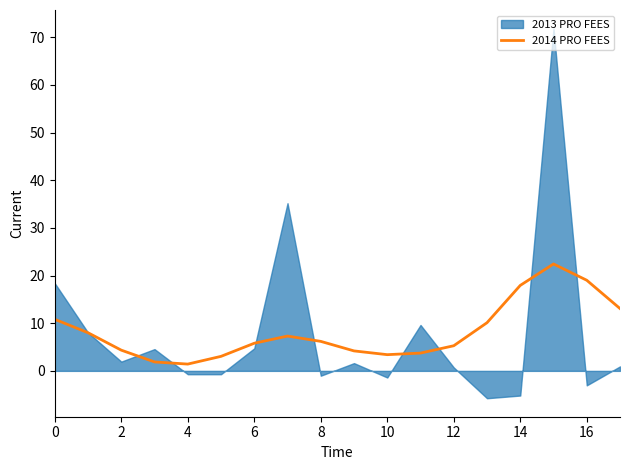

The value of 2014 PRO FEES at 16 is 19.0. True or false?

True